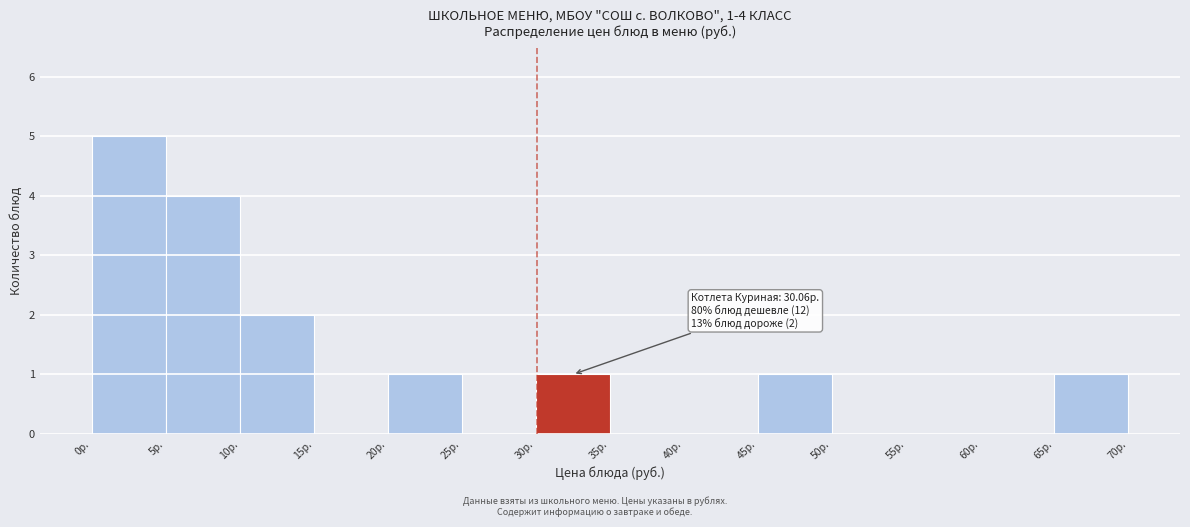

Which range on the x-axis has the tallest bar?

0 to 5